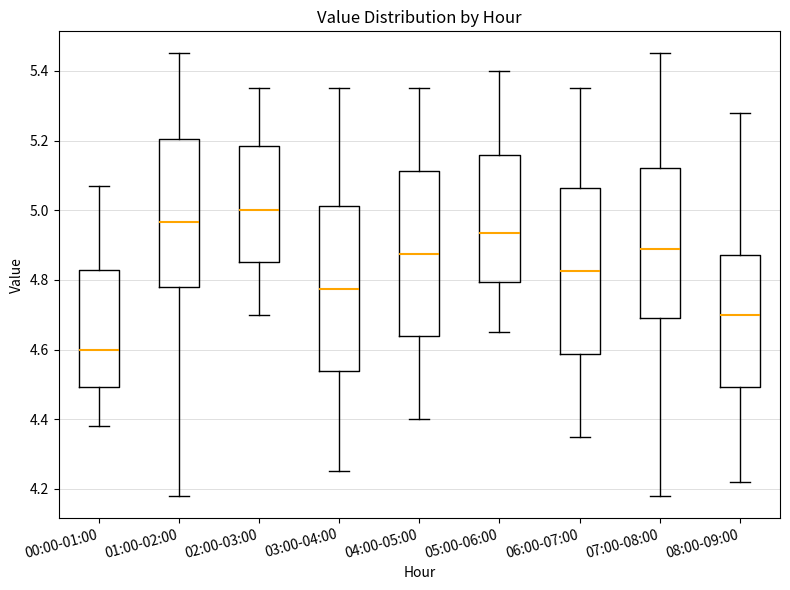

Where does the upper whisker of the box for 07:00-08:00 end on the y-axis? The values are not printed on the chart, so give them approximately, as read against the axis.

5.46